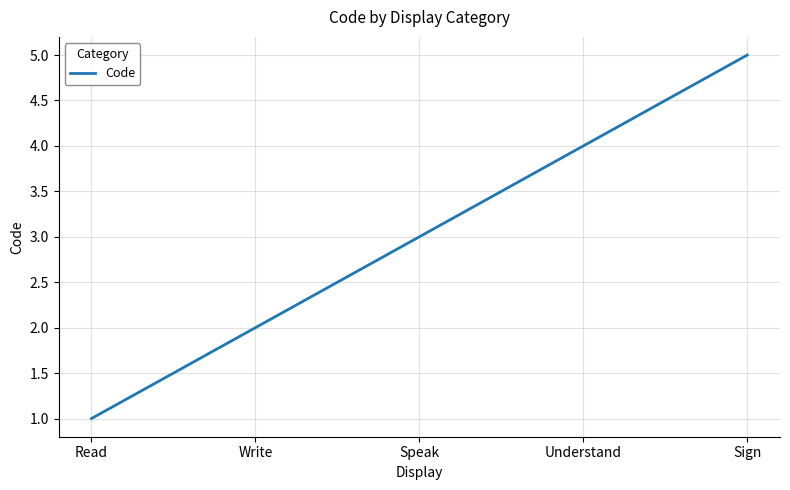

How many categories are shown in the chart?

5